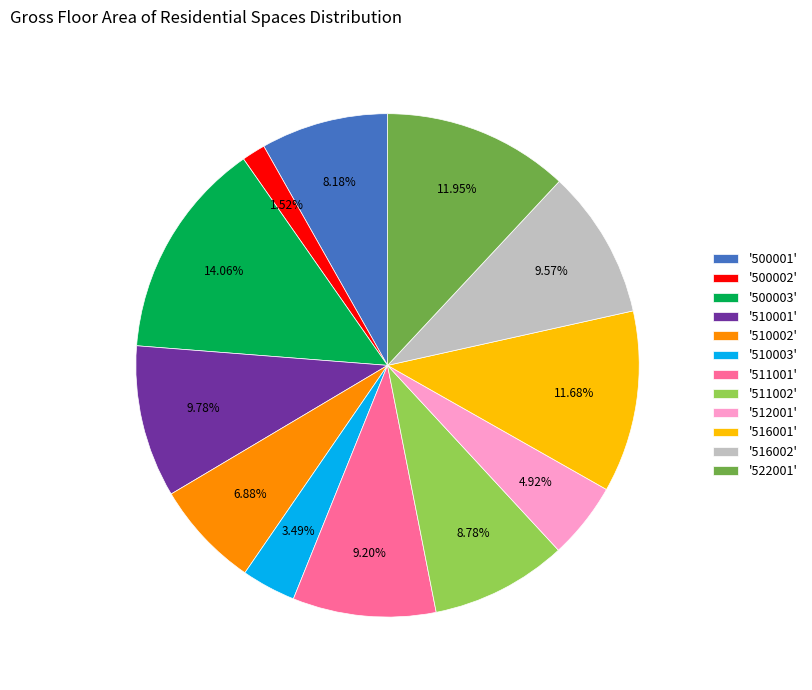

What is the smallest slice in the pie chart?

'500002'